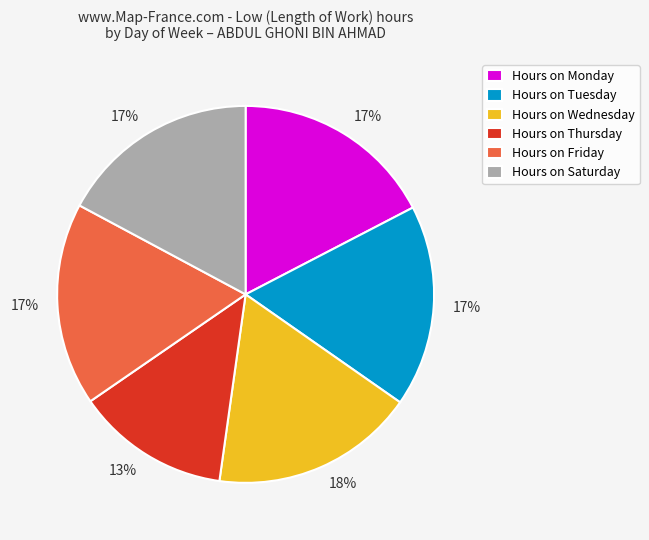

What is the ratio of the value at Hours on Monday to the value at Hours on Thursday?

1.3